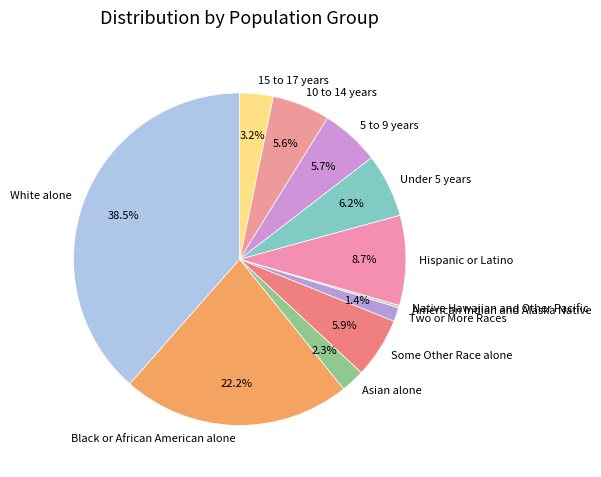

Is there a majority slice in this chart?

No